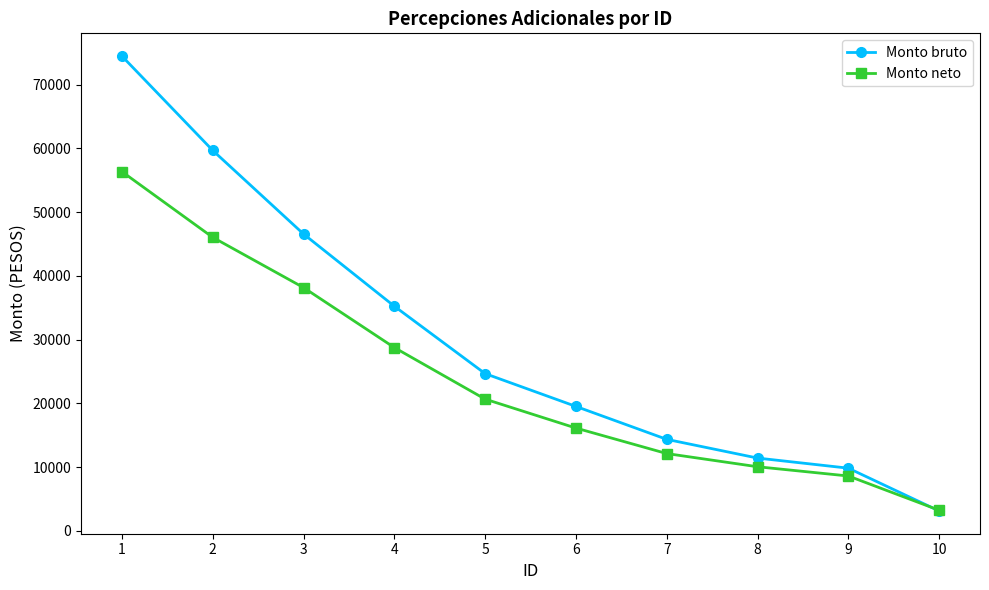

Reading right to left, what are all the values shown in this chart?

Monto bruto: 3124.0	9838.2	11425.0	14360.0	19528.0	24672.0	35248.0	46576.0	59687.0	74482.0
Monto neto: 3241.0	8612.0	10062.2	12130.8	16130.8	20670.5	28759.1	38171.0	46051.1	56360.6